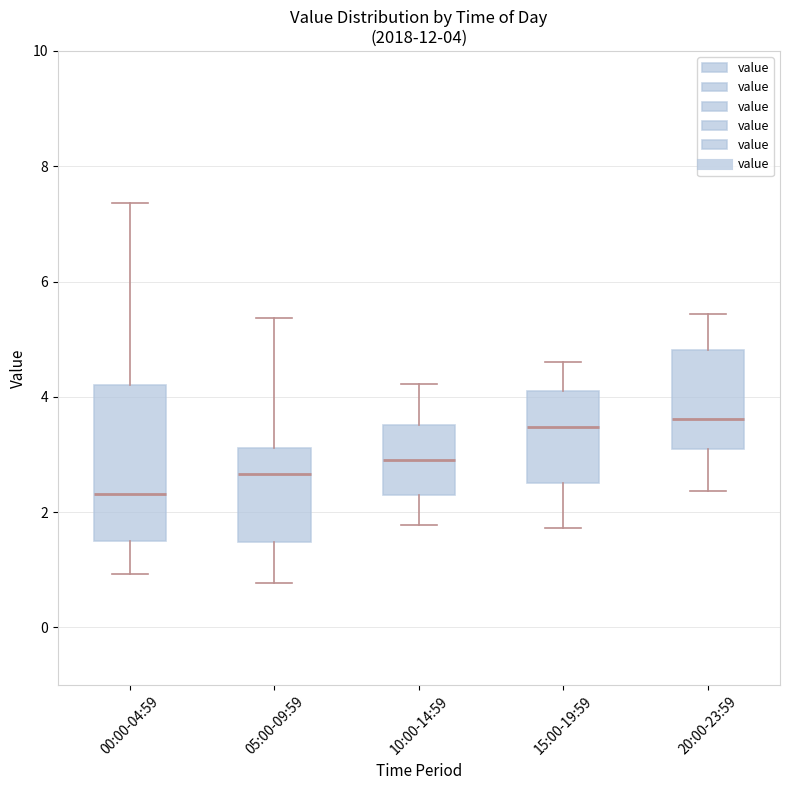

Which box is the tallest, from its lower edge to its upper edge?

00:00-04:59